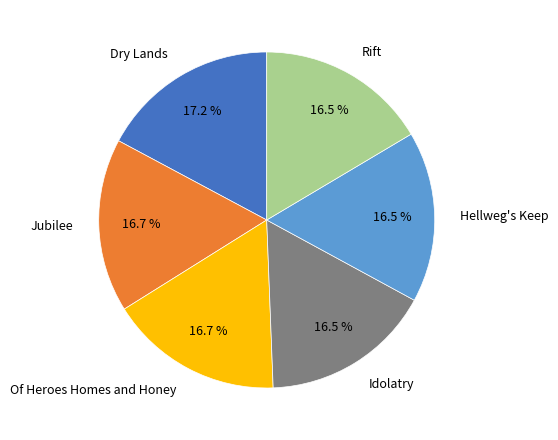

The Jubilee slice represents 17% of the pie. True or false?

True